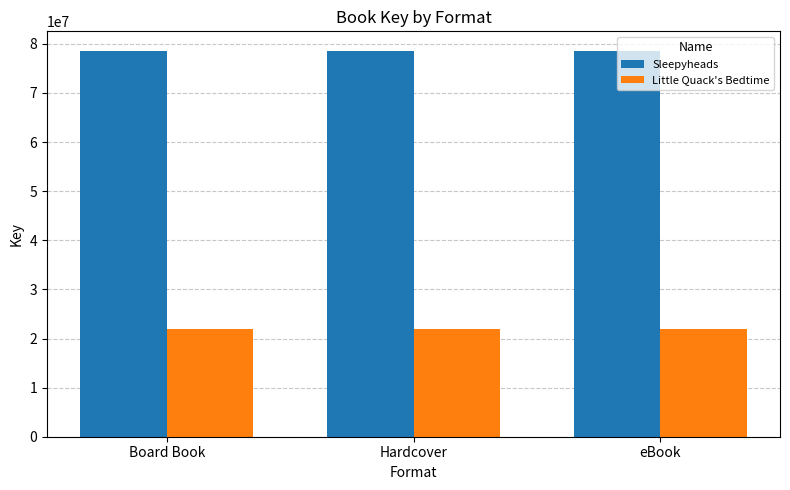

Is it true that Sleepyheads equals 44696814 at eBook?

False